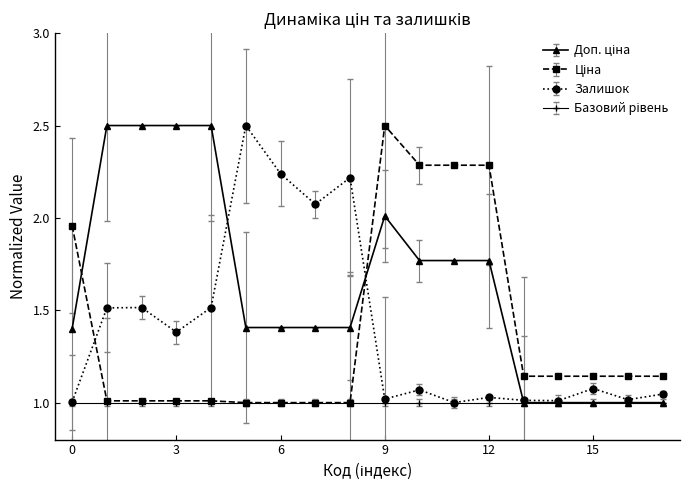

How many lines are shown in the chart?

4